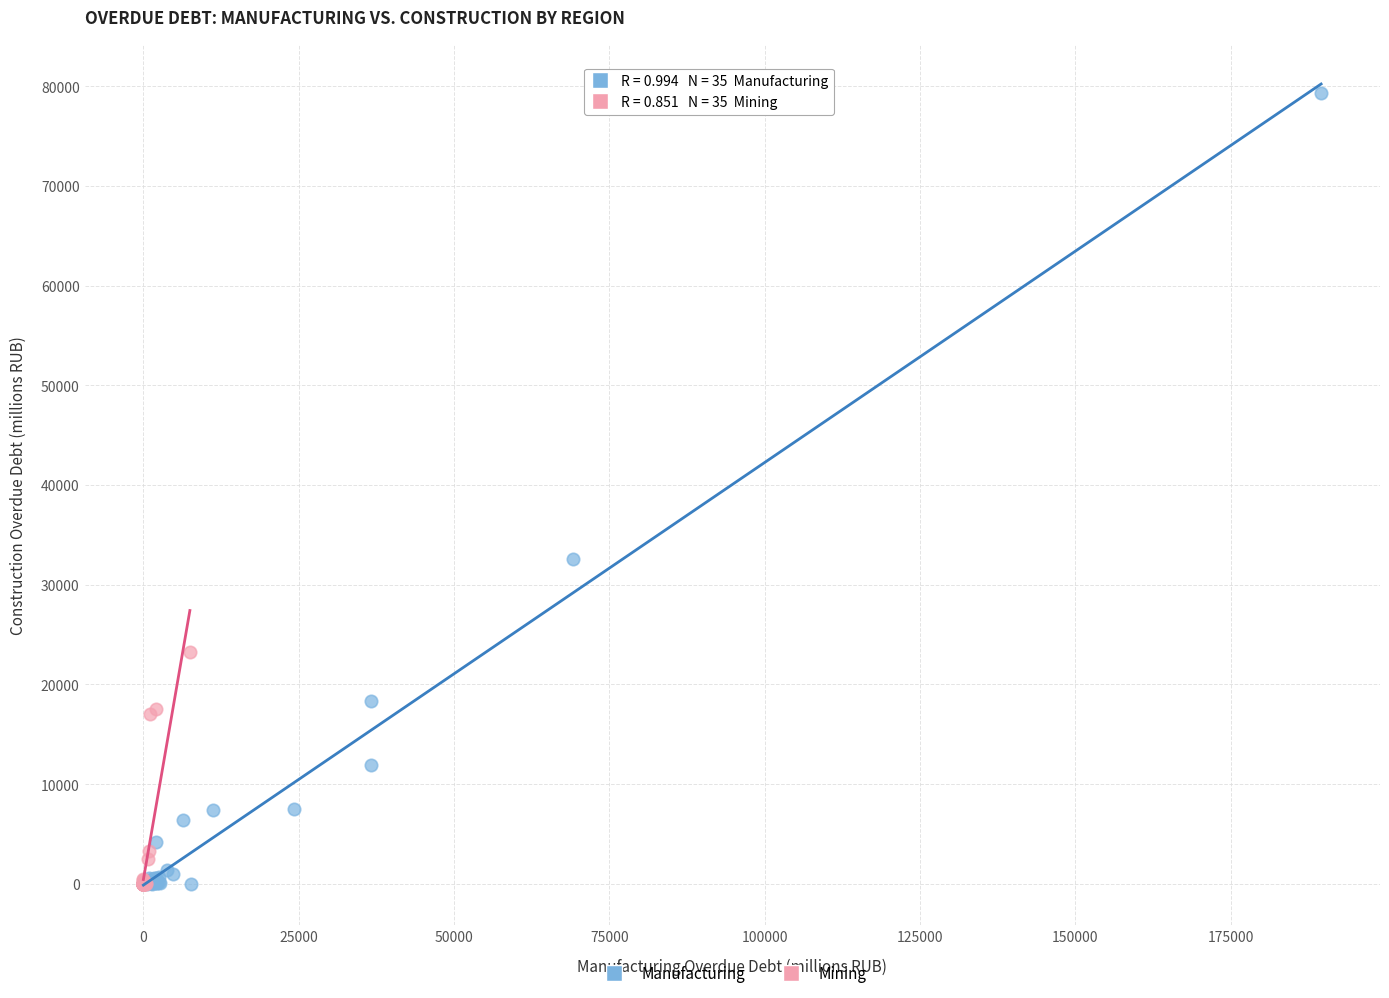

Which series has the widest spread of Y values?

Manufacturing